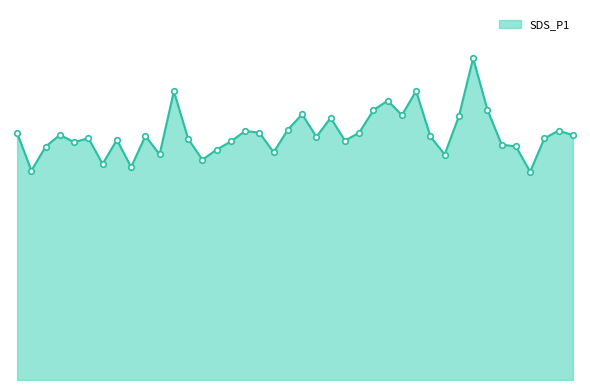

Rank the categories by value from lowest to highest.

01:28, 00:02, 00:19, 00:15, 00:32, 01:14, 00:24, 00:44, 00:34, 00:05, 01:26, 01:23, 00:10, 00:37, 00:56, 00:17, 00:29, 01:31, 00:12, 00:51, 01:11, 00:22, 01:36, 00:07, 00:00, 00:59, 00:42, 00:39, 01:33, 00:47, 00:54, 01:16, 01:06, 00:49, 01:01, 01:21, 01:04, 00:27, 01:09, 01:18